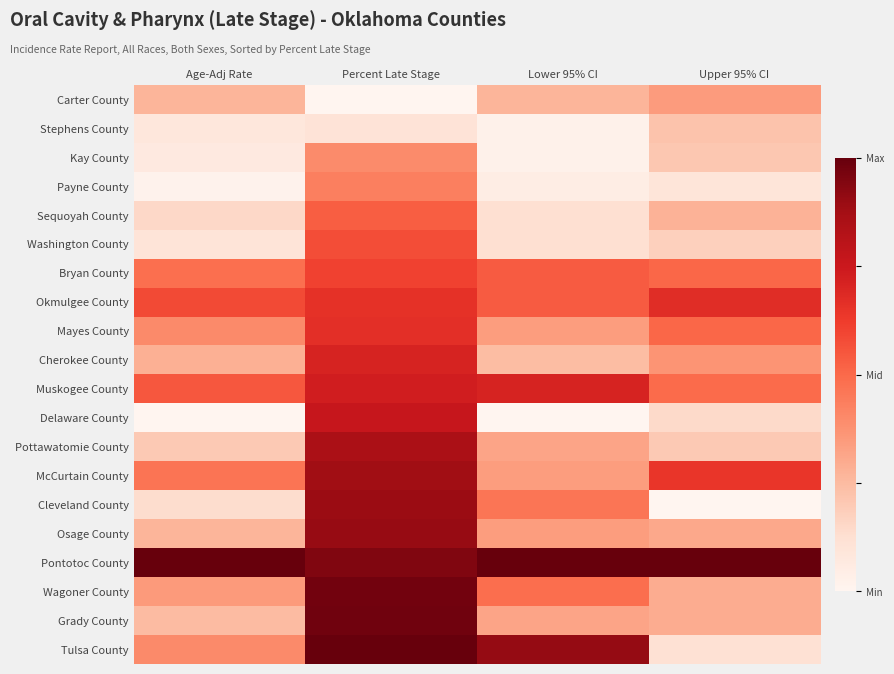

Which category has the highest value across all series?

Age-Adj Rate